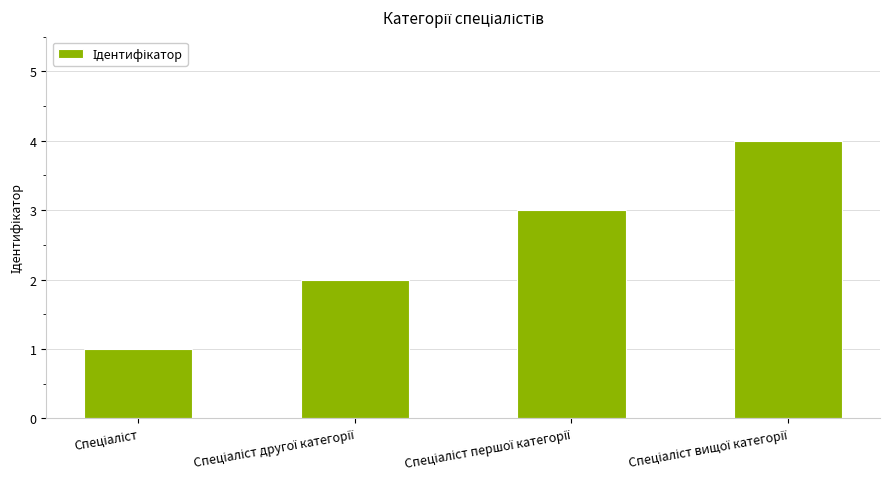

What is the difference between the maximum and minimum values?

3